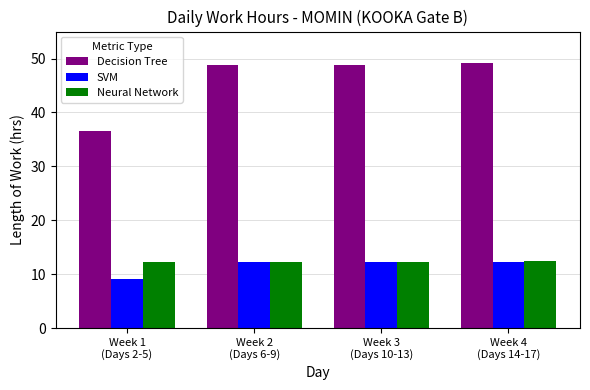

At how many categories does at least one series exceed 47?

3